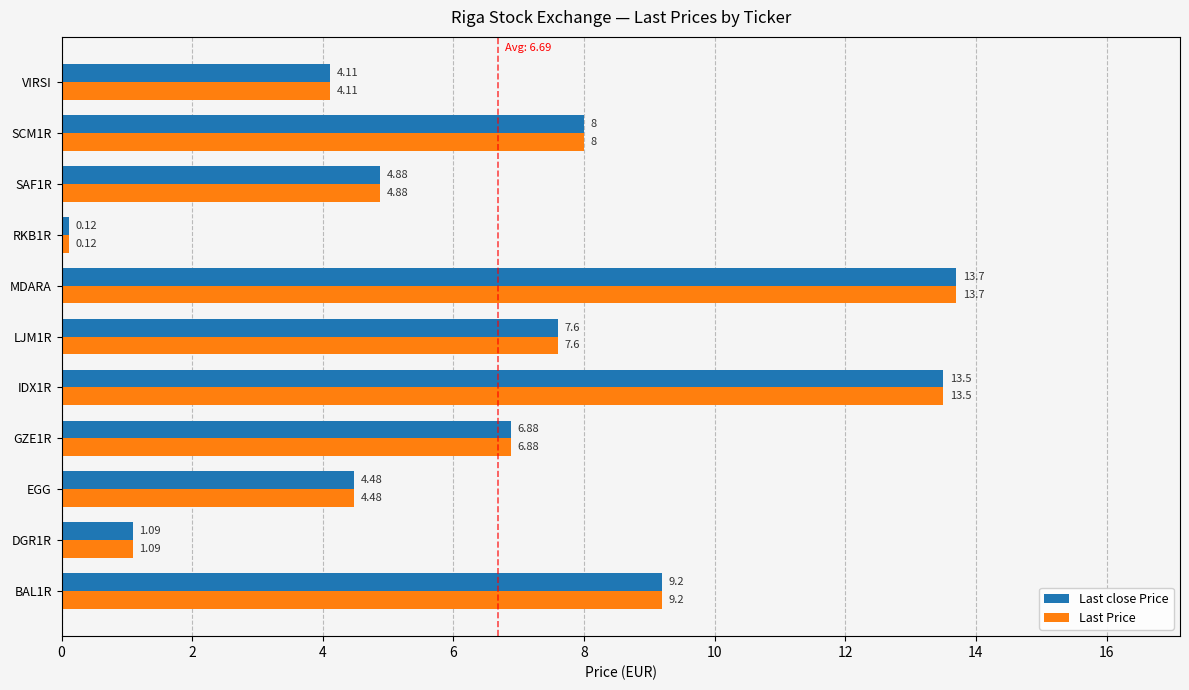

What is the total value across all series at BAL1R?

18.4